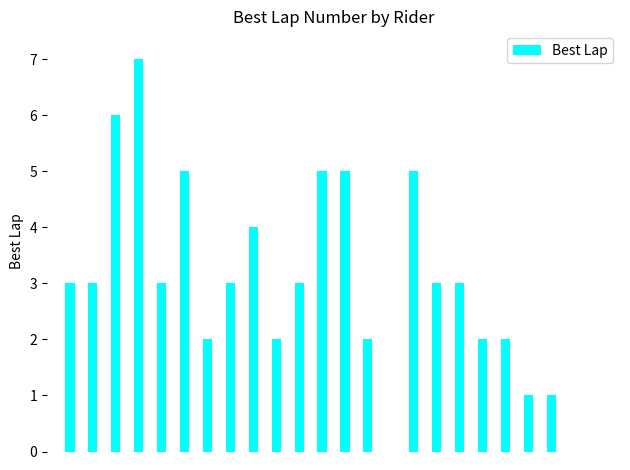

What is the maximum value shown in the chart?

7